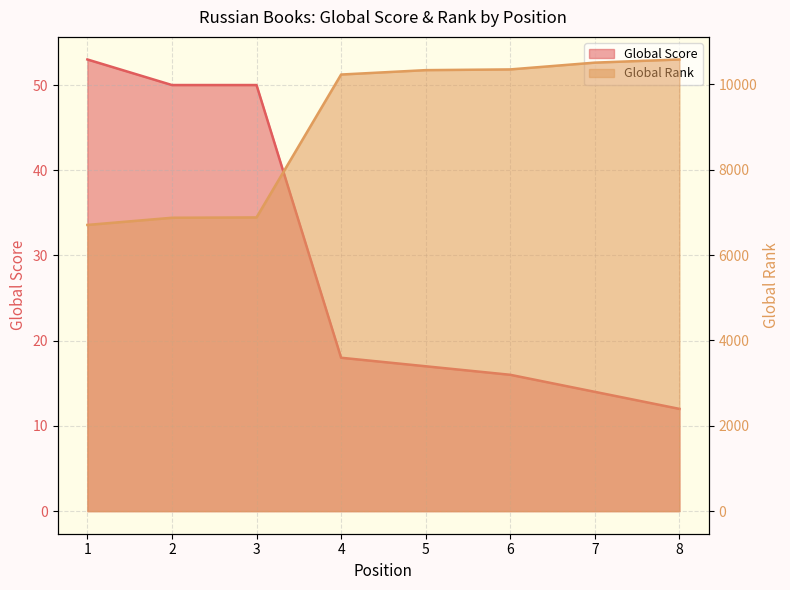

What is the sum of the Global Rank values at 8 and 3?

17470